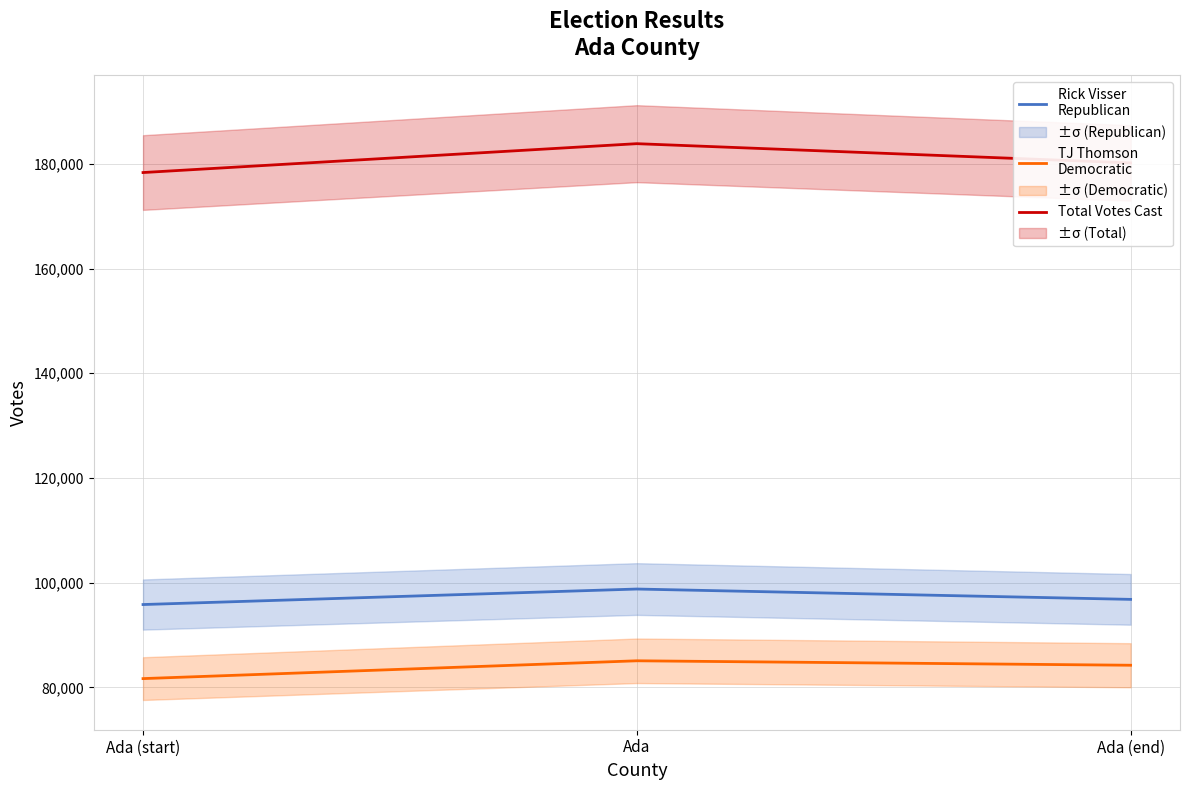

List the labels in order of Total Votes Cast value, largest first.

Ada, Ada (end), Ada (start)